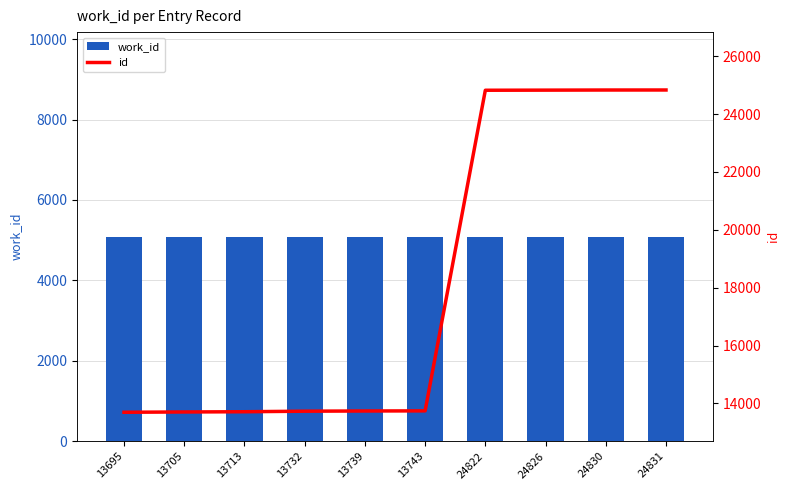

Where does the id series first go above 13743?

24822